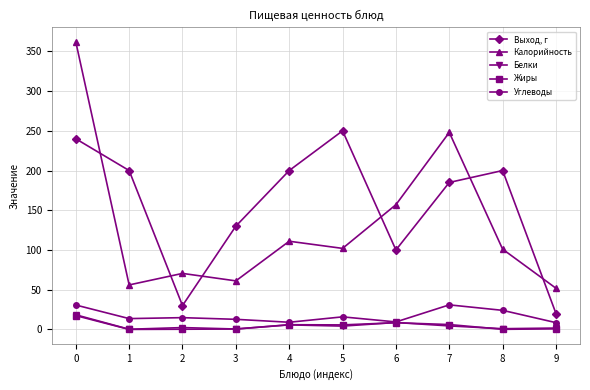

In Калорийность, how many points are lower than both neighbors (excluding endpoints)?

3